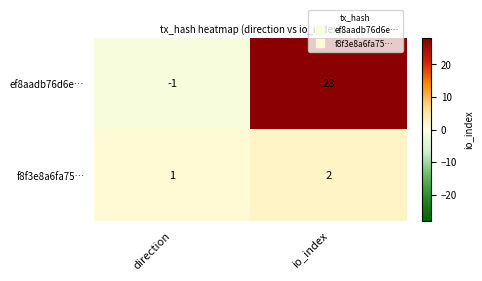

At which label is ef8aadb76d6e… closest to 13?

direction